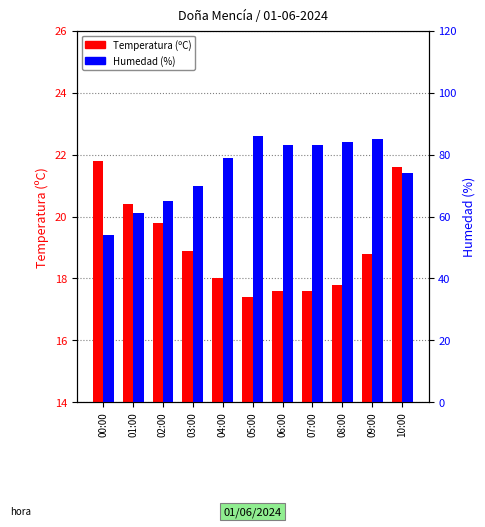

Reading right to left, what are all the values shown in this chart?

Temperatura (ºC): 21.6	18.8	17.8	17.6	17.6	17.4	18.0	18.9	19.8	20.4	21.8
Humedad (%): 74.0	85.0	84.0	83.0	83.0	86.0	79.0	70.0	65.0	61.0	54.0